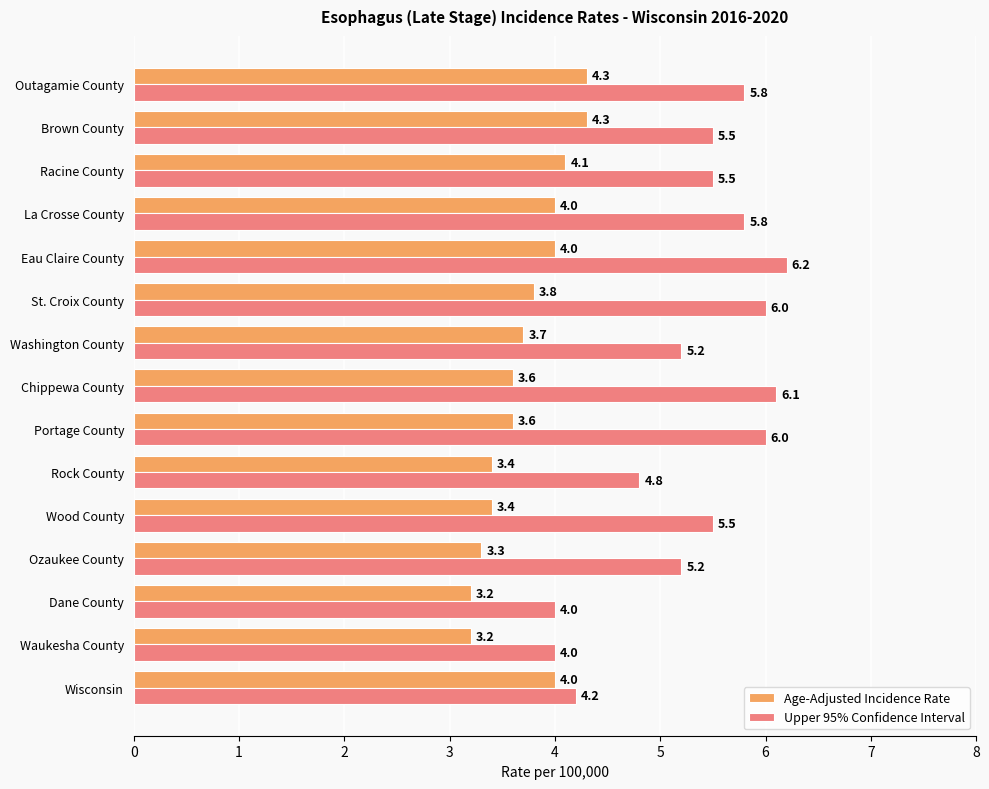

What are all the series names shown in the legend?

Age-Adjusted Incidence Rate, Upper 95% Confidence Interval